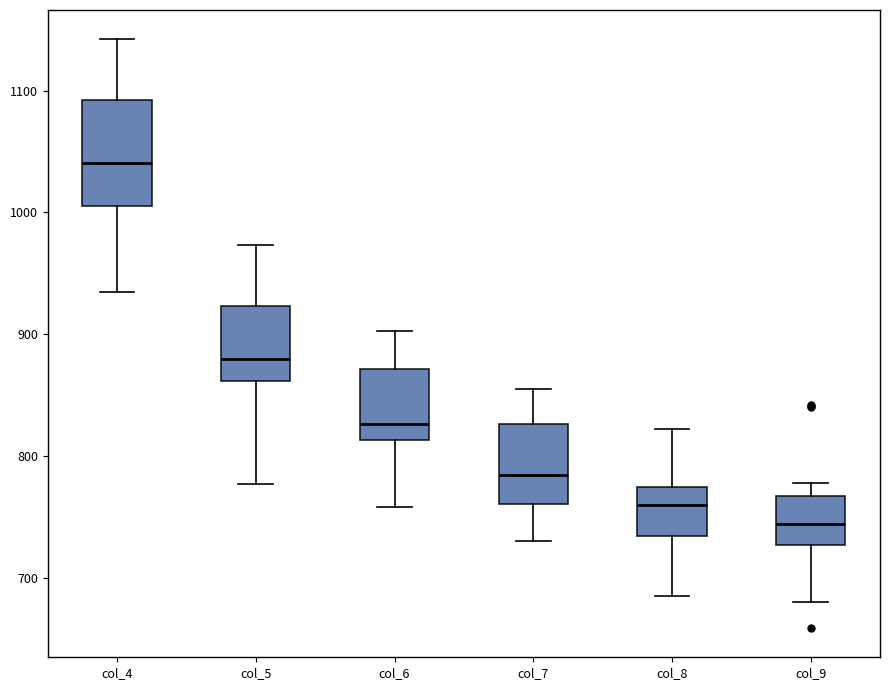

Where is the lower edge of the box for col_8 on the y-axis? The values are not printed on the chart, so give them approximately, as read against the axis.

730